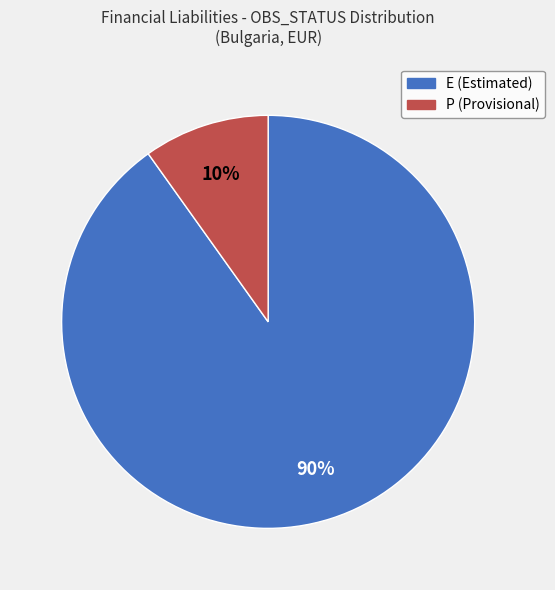

How many segments does this pie chart have?

2